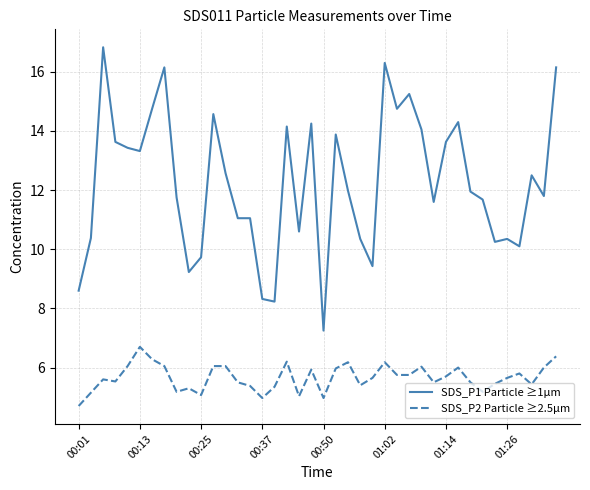

Rank the series by their average value, from highest to lowest.

SDS_P1 Particle ≥1µm, SDS_P2 Particle ≥2.5µm